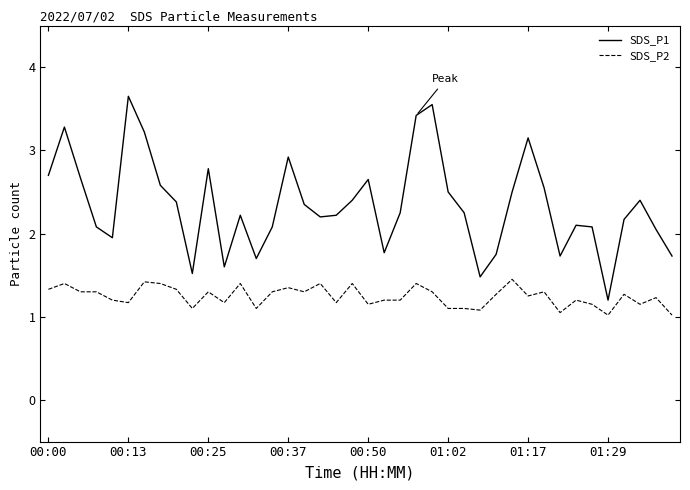

Rank the series by their average value, from highest to lowest.

SDS_P1, SDS_P2